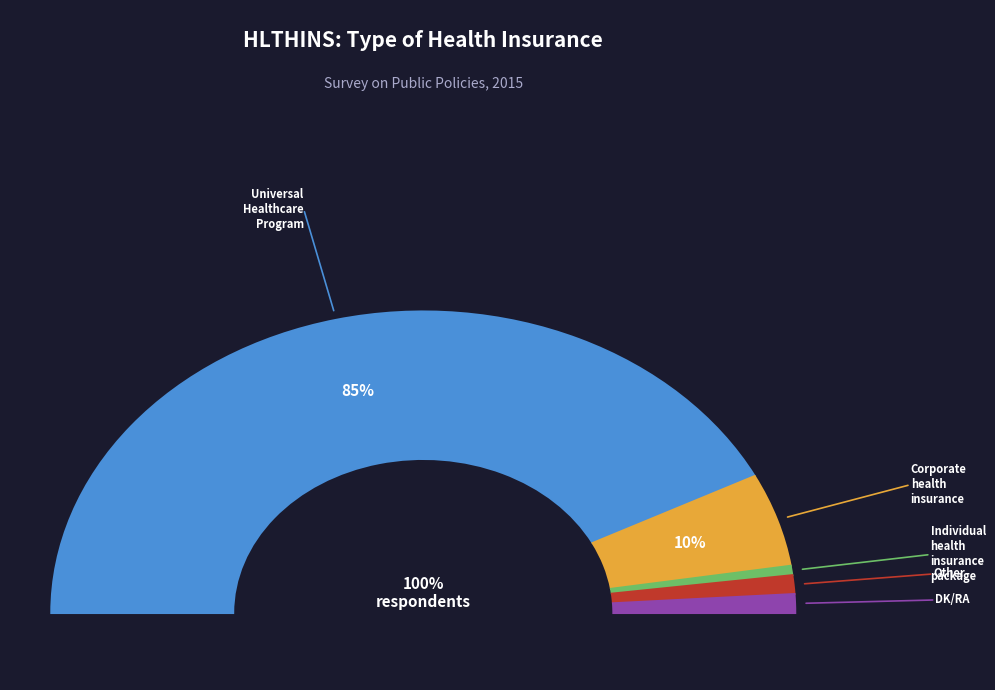

What percentage is the Corporate health insurance slice, to the nearest percent?

10%